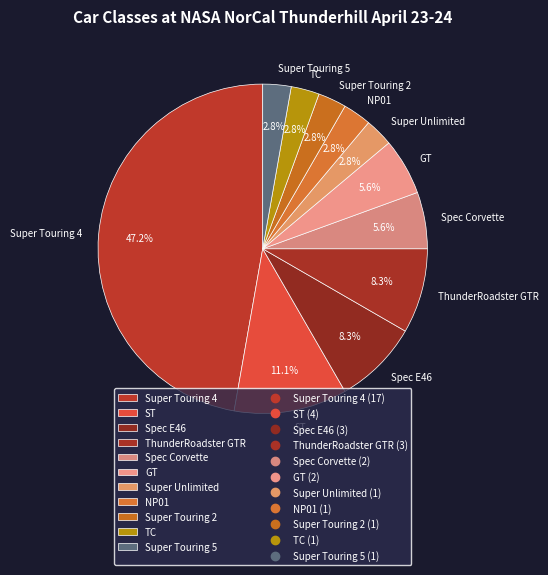

How many segments does this pie chart have?

11